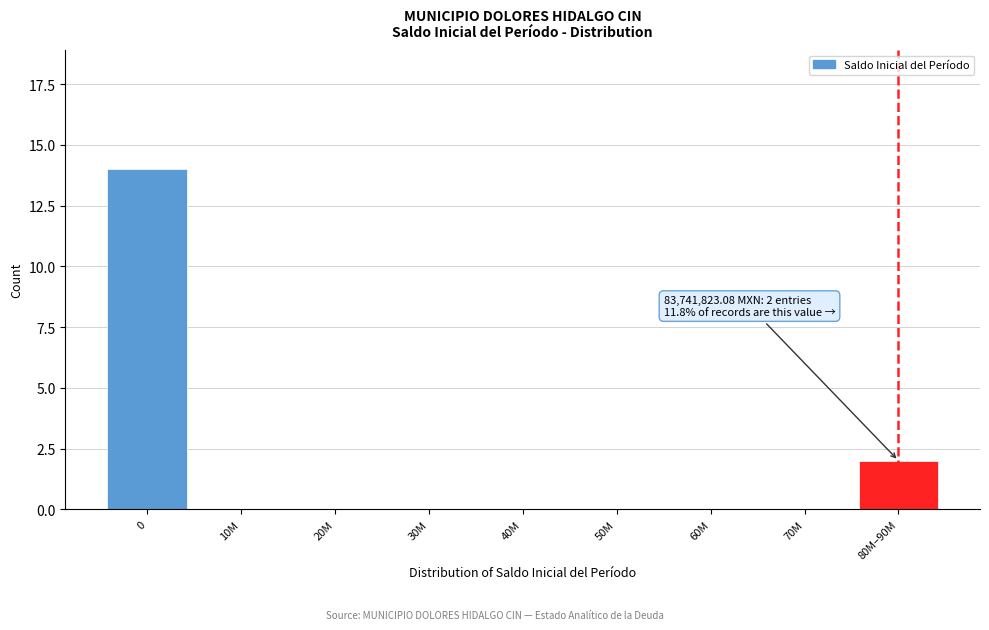

Reading left to right, transcribe all the data shown in this chart.

0=14	10M=0	20M=0	30M=0	40M=0	50M=0	60M=0	70M=0	80M–90M=2